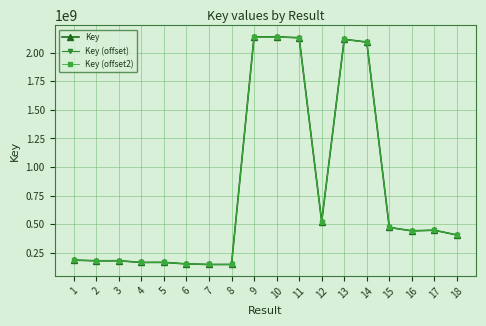

The value of Key (offset) at 5 is 242024033.1. True or false?

False